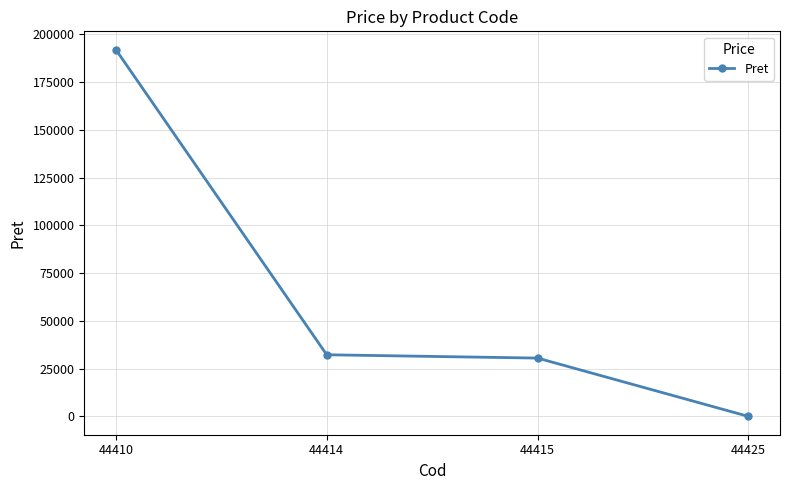

What is the ratio of the value at 44414 to the value at 44410?

0.2